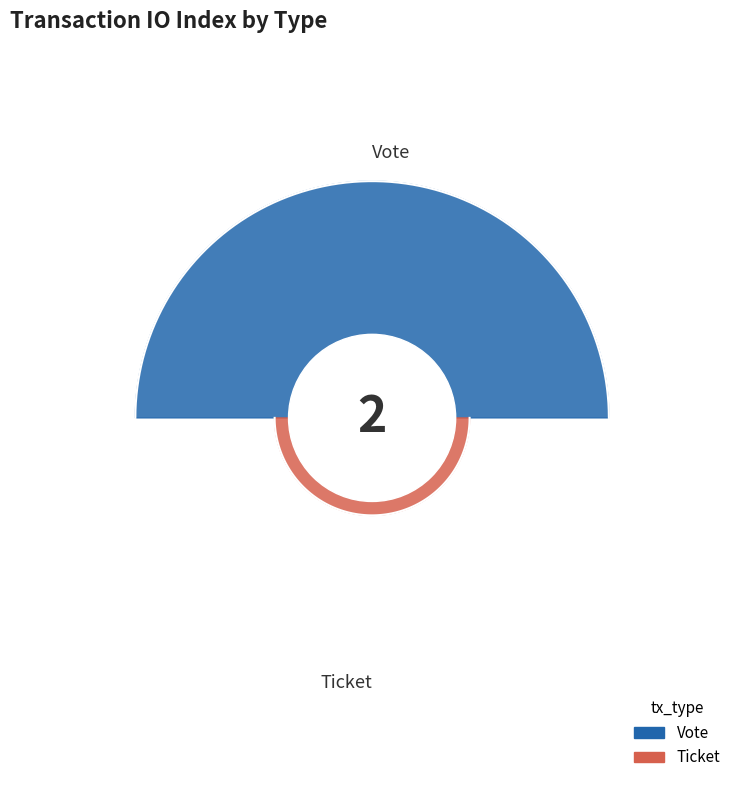

Rank the categories by value from lowest to highest.

Ticket, Vote